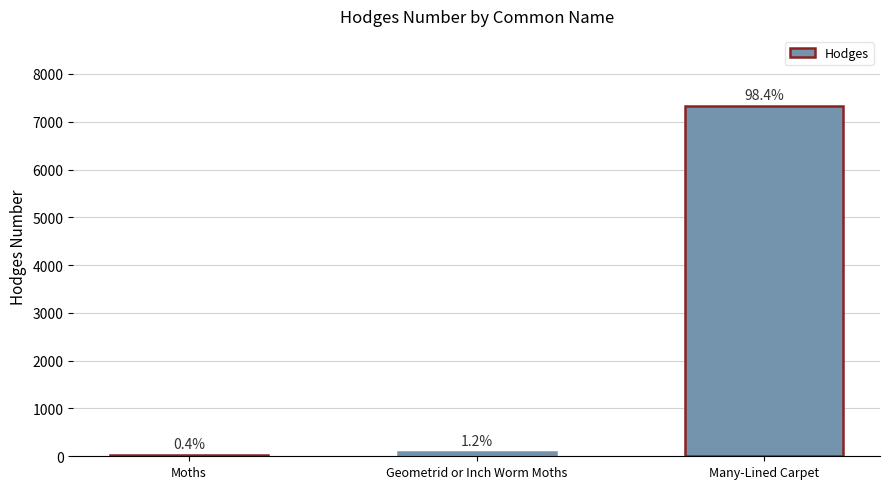

Are the bars horizontal?

No